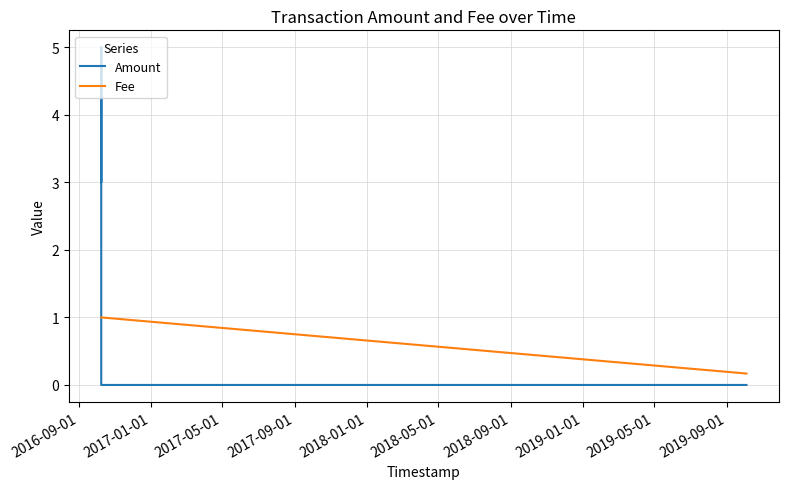

What is the lowest value of the Fee series?

0.2